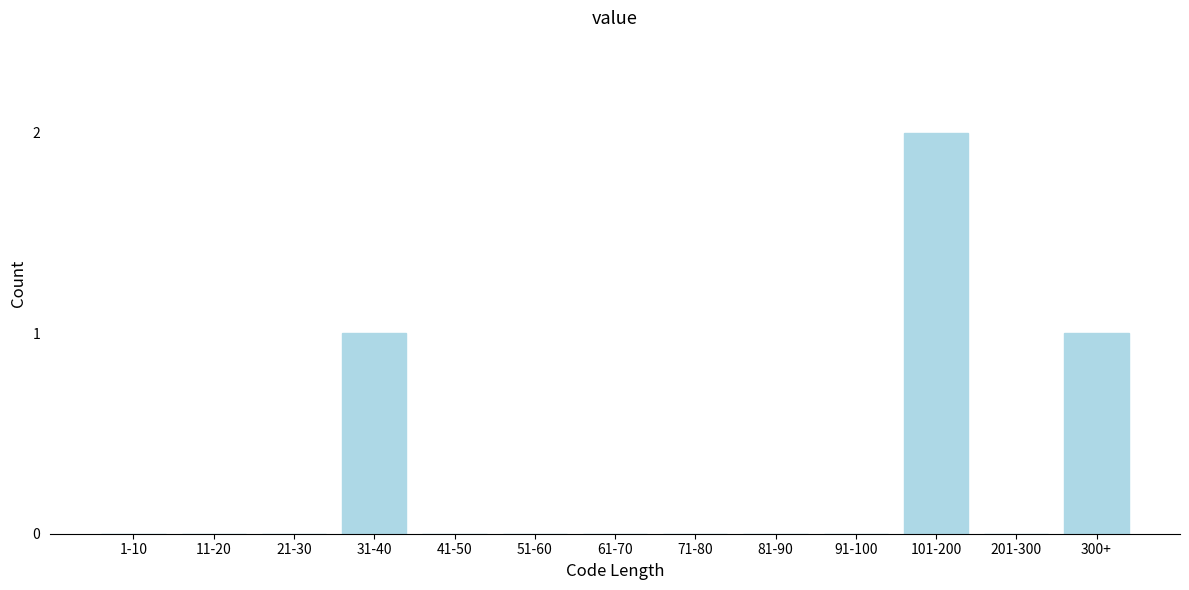

Reading right to left, what are all the values shown in this chart?

300+=1	201-300=0	101-200=2	91-100=0	81-90=0	71-80=0	61-70=0	51-60=0	41-50=0	31-40=1	21-30=0	11-20=0	1-10=0